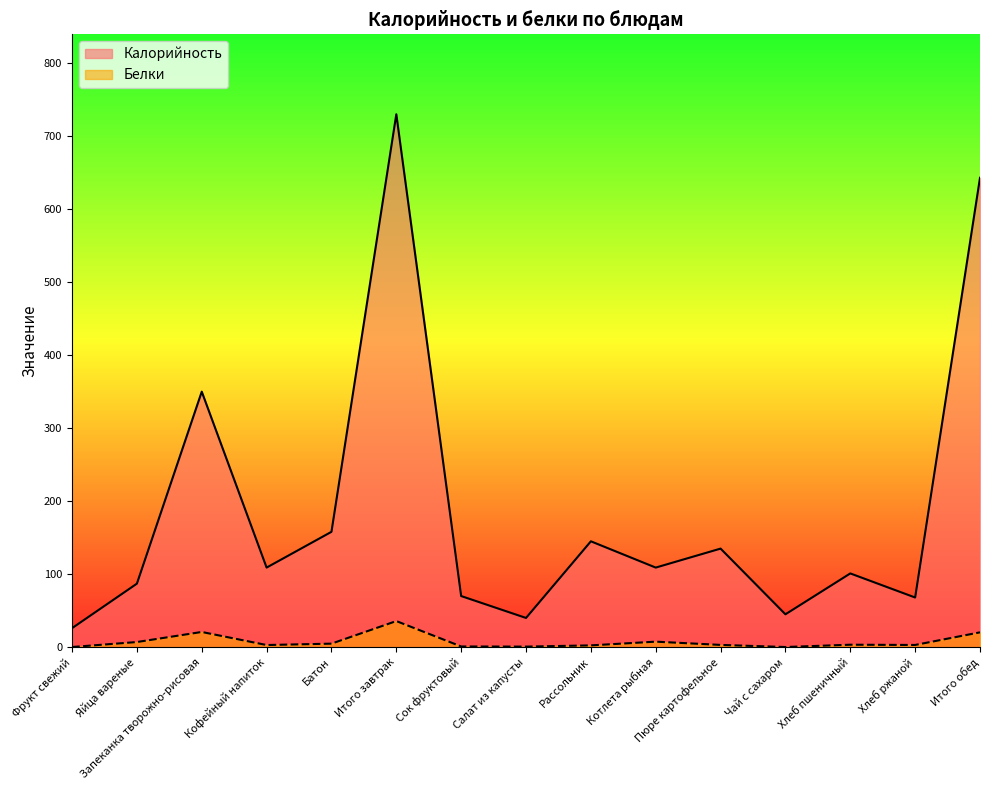

Rank the series by their maximum value, from highest to lowest.

Калорийность, Белки